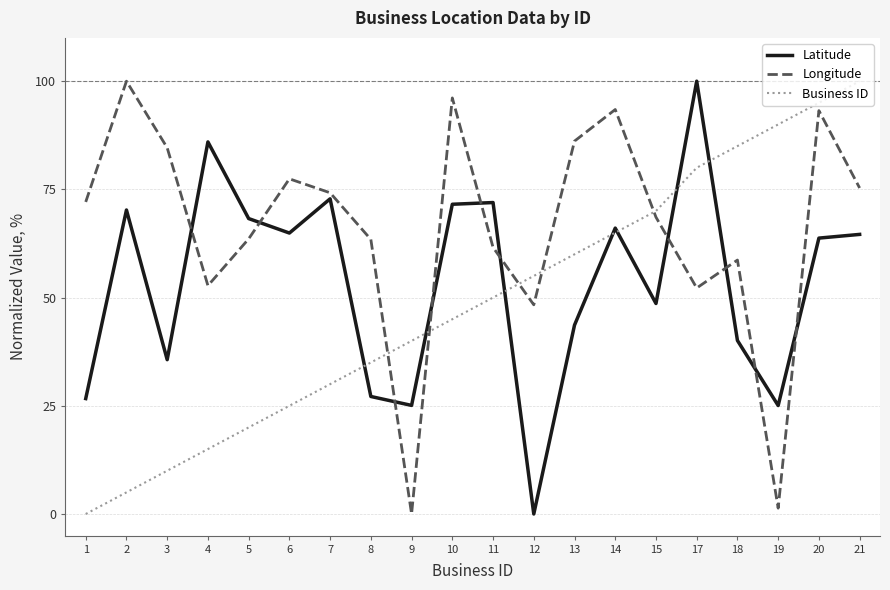

What is the average value of the Longitude series?

66.2